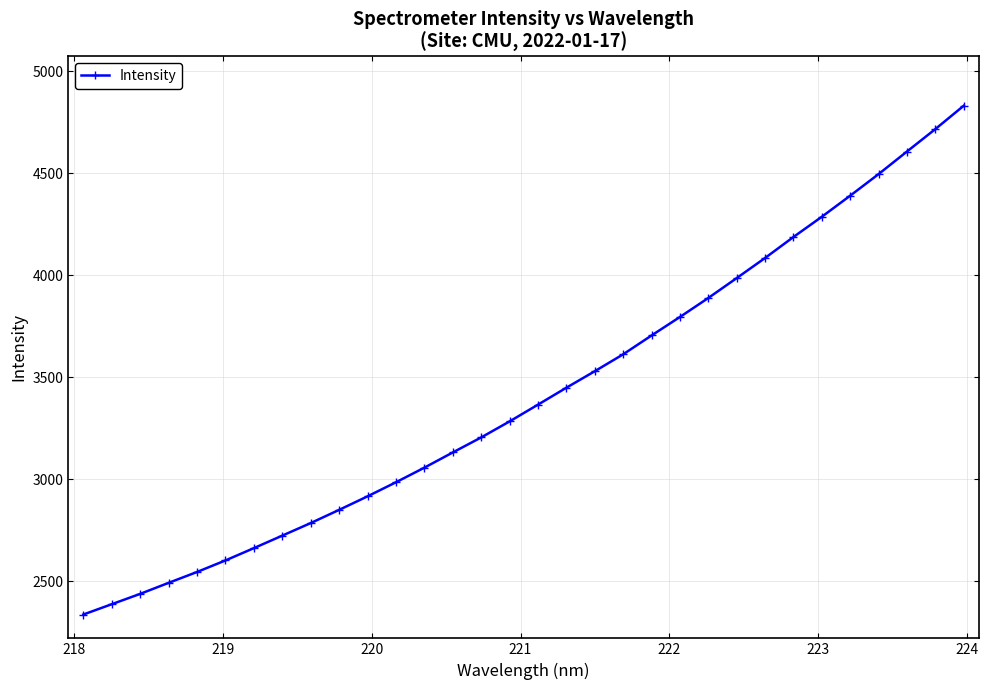

Reading right to left, transcribe all the data shown in this chart.

4831.0	4716.7	4606.6	4496.0	4390.2	4286.9	4187.6	4084.7	3986.1	3888.7	3795.4	3704.7	3612.3	3529.4	3448.5	3365.5	3283.3	3204.8	3131.2	3056.5	2985.0	2915.9	2849.6	2784.9	2723.4	2662.0	2601.7	2545.0	2491.8	2437.7	2387.0	2336.4